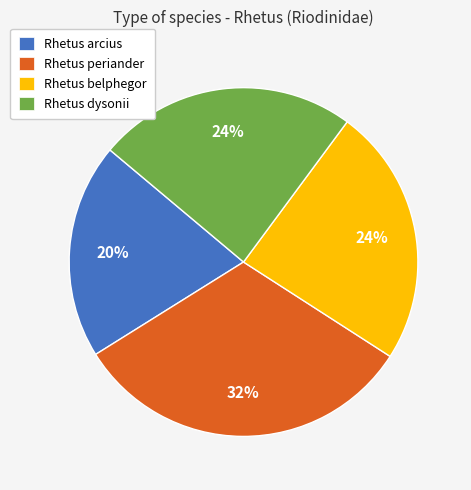

To the nearest percent, what is the combined percentage of Rhetus dysonii and Rhetus arcius?

44%